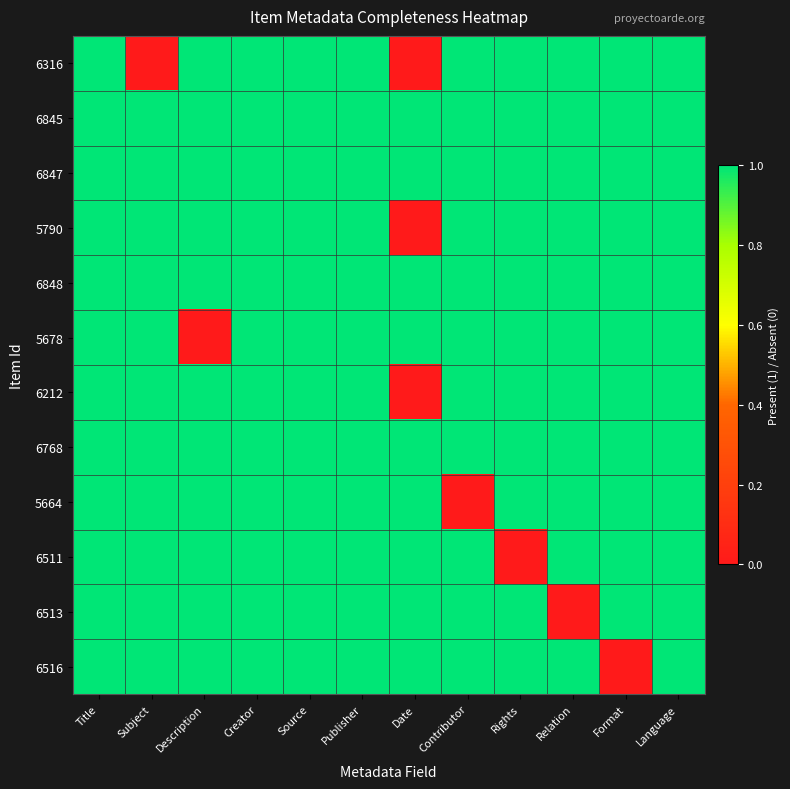

Reading left to right, what are all the values shown in this chart?

6316: Title=1	Subject=0	Description=1	Creator=1	Source=1	Publisher=1	Date=0	Contributor=1	Rights=1	Relation=1	Format=1	Language=1
6845: Title=1	Subject=1	Description=1	Creator=1	Source=1	Publisher=1	Date=1	Contributor=1	Rights=1	Relation=1	Format=1	Language=1
6847: Title=1	Subject=1	Description=1	Creator=1	Source=1	Publisher=1	Date=1	Contributor=1	Rights=1	Relation=1	Format=1	Language=1
5790: Title=1	Subject=1	Description=1	Creator=1	Source=1	Publisher=1	Date=0	Contributor=1	Rights=1	Relation=1	Format=1	Language=1
6848: Title=1	Subject=1	Description=1	Creator=1	Source=1	Publisher=1	Date=1	Contributor=1	Rights=1	Relation=1	Format=1	Language=1
5678: Title=1	Subject=1	Description=0	Creator=1	Source=1	Publisher=1	Date=1	Contributor=1	Rights=1	Relation=1	Format=1	Language=1
6212: Title=1	Subject=1	Description=1	Creator=1	Source=1	Publisher=1	Date=0	Contributor=1	Rights=1	Relation=1	Format=1	Language=1
6768: Title=1	Subject=1	Description=1	Creator=1	Source=1	Publisher=1	Date=1	Contributor=1	Rights=1	Relation=1	Format=1	Language=1
5664: Title=1	Subject=1	Description=1	Creator=1	Source=1	Publisher=1	Date=1	Contributor=0	Rights=1	Relation=1	Format=1	Language=1
6511: Title=1	Subject=1	Description=1	Creator=1	Source=1	Publisher=1	Date=1	Contributor=1	Rights=0	Relation=1	Format=1	Language=1
6513: Title=1	Subject=1	Description=1	Creator=1	Source=1	Publisher=1	Date=1	Contributor=1	Rights=1	Relation=0	Format=1	Language=1
6516: Title=1	Subject=1	Description=1	Creator=1	Source=1	Publisher=1	Date=1	Contributor=1	Rights=1	Relation=1	Format=0	Language=1